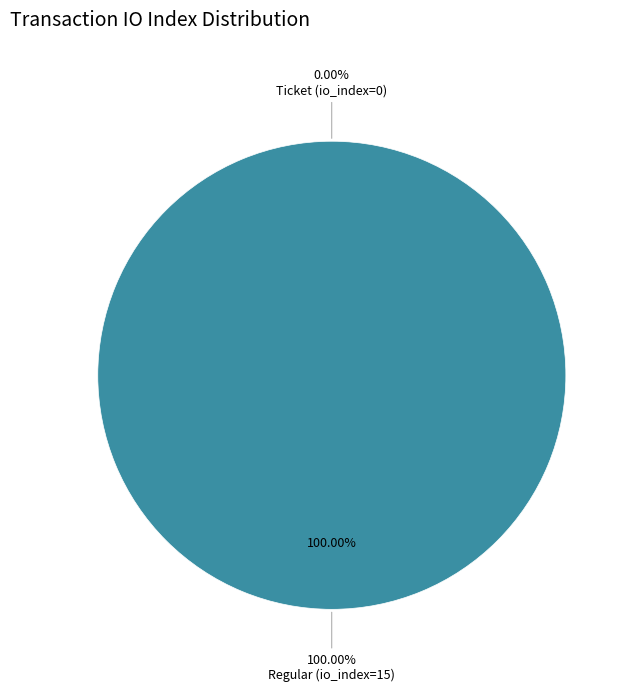

Does Ticket (io_index=0) represent more than half of the total?

No